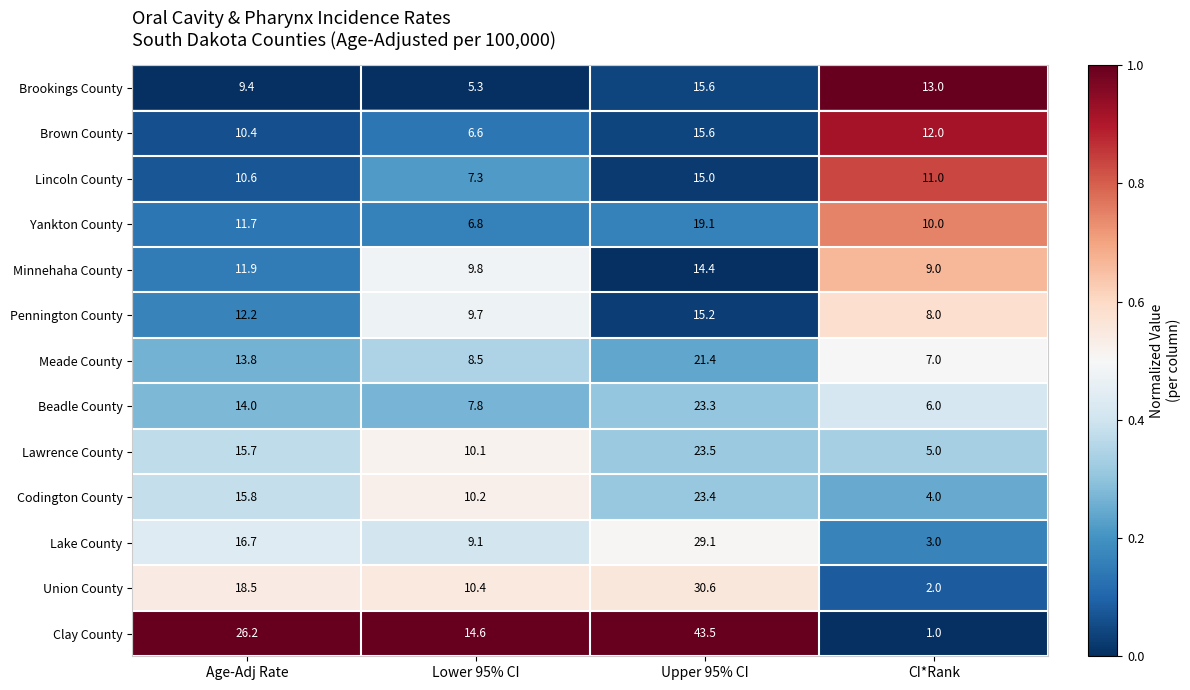

Rank the series at Age-Adj Rate from highest to lowest value.

Clay County, Union County, Lake County, Codington County, Lawrence County, Beadle County, Meade County, Pennington County, Minnehaha County, Yankton County, Lincoln County, Brown County, Brookings County